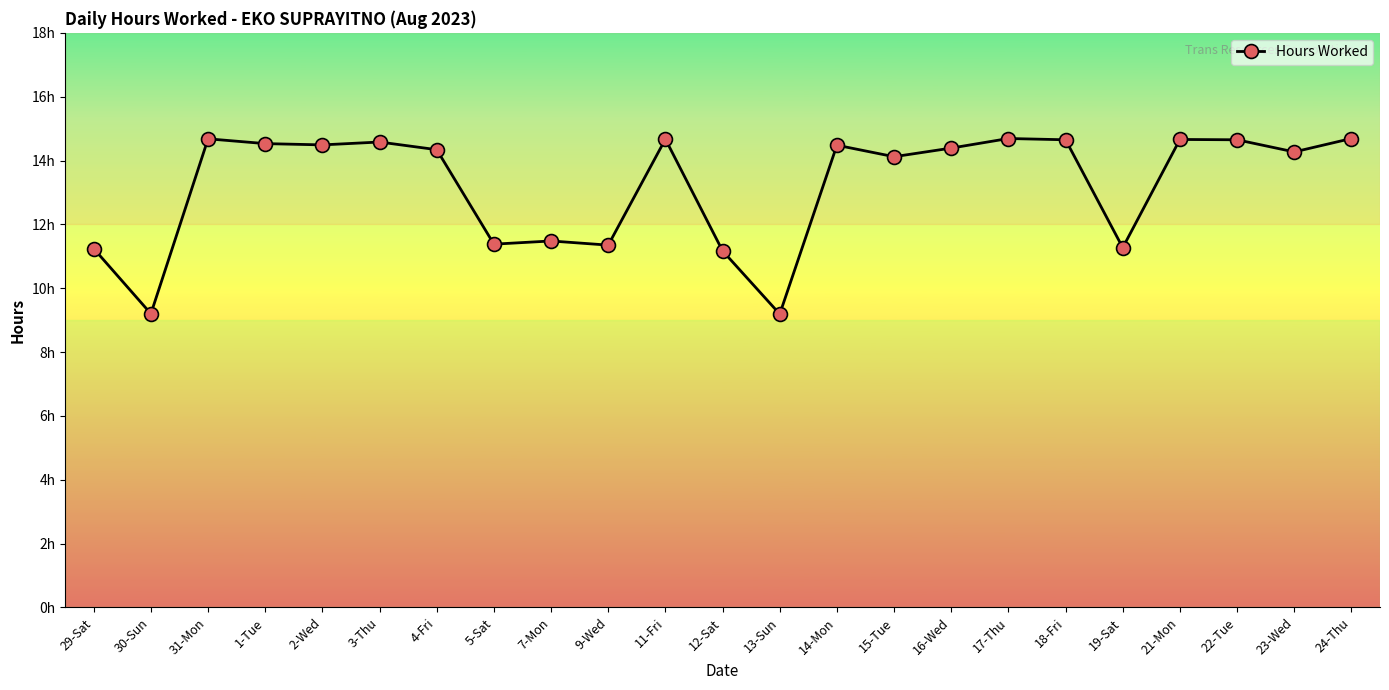

Where is the data nearest to the value 11?

12-Sat